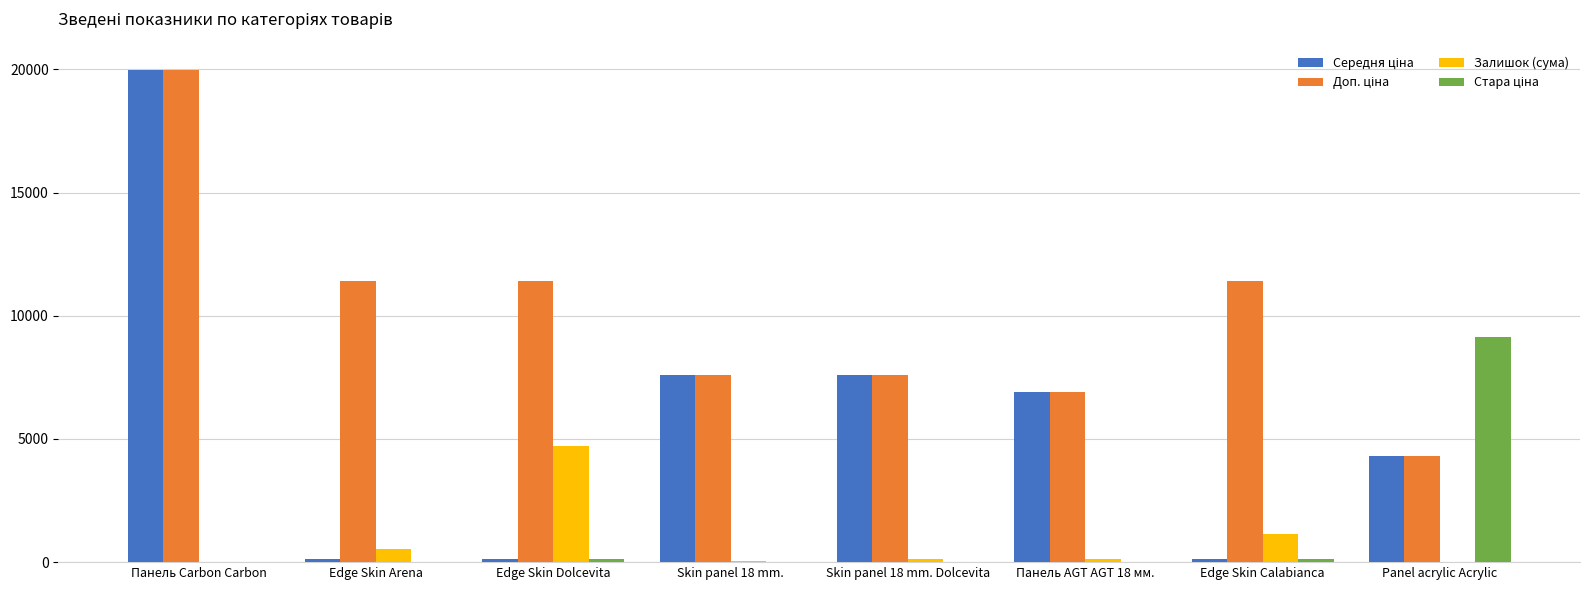

At which category is the sum across all series the highest?

Панель Carbon Carbon